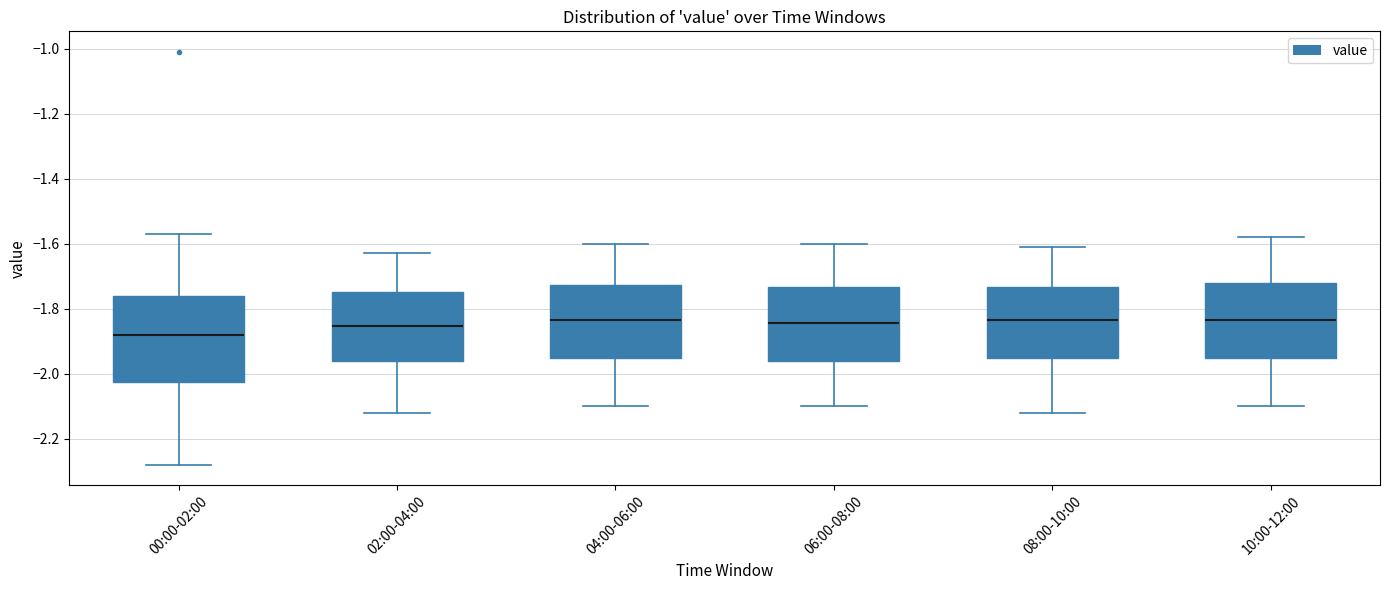

Reading left to right, transcribe this box plot: for each box, give where its median line is, the range the box spans, and where its two whiskers end, as read against the y-axis. The values are not printed on the chart, so give them approximately, as read against the axis.

00:00-02:00: median -1.88, box -2.02 to -1.76, whiskers -2.28 to -1.56
02:00-04:00: median -1.86, box -1.96 to -1.74, whiskers -2.12 to -1.62
04:00-06:00: median -1.84, box -1.96 to -1.72, whiskers -2.10 to -1.60
06:00-08:00: median -1.84, box -1.96 to -1.74, whiskers -2.10 to -1.60
08:00-10:00: median -1.84, box -1.96 to -1.74, whiskers -2.12 to -1.60
10:00-12:00: median -1.84, box -1.96 to -1.72, whiskers -2.10 to -1.58